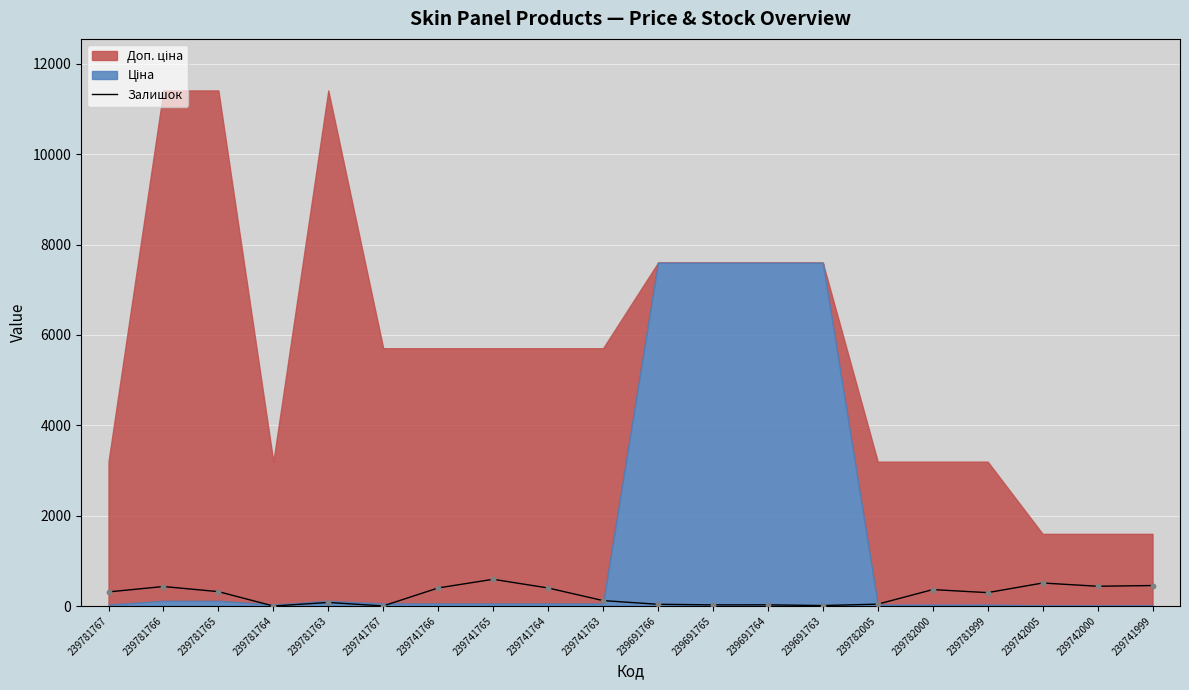

True or false: Залишок has a value of 10 at 239691763.

True